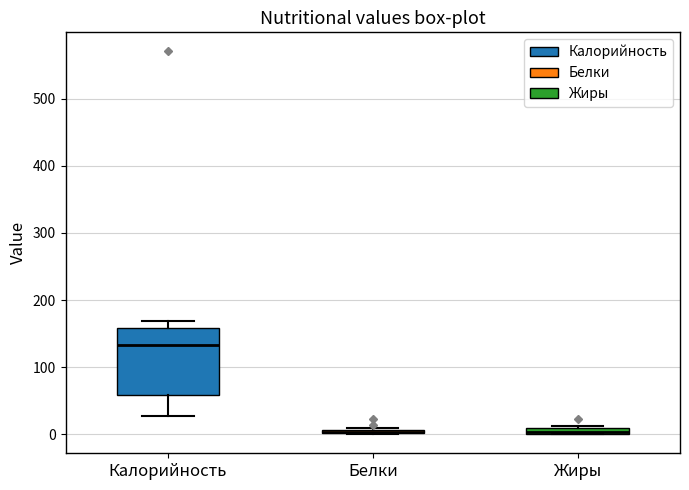

Where does the upper whisker of the box for Калорийность end on the y-axis? The values are not printed on the chart, so give them approximately, as read against the axis.

170